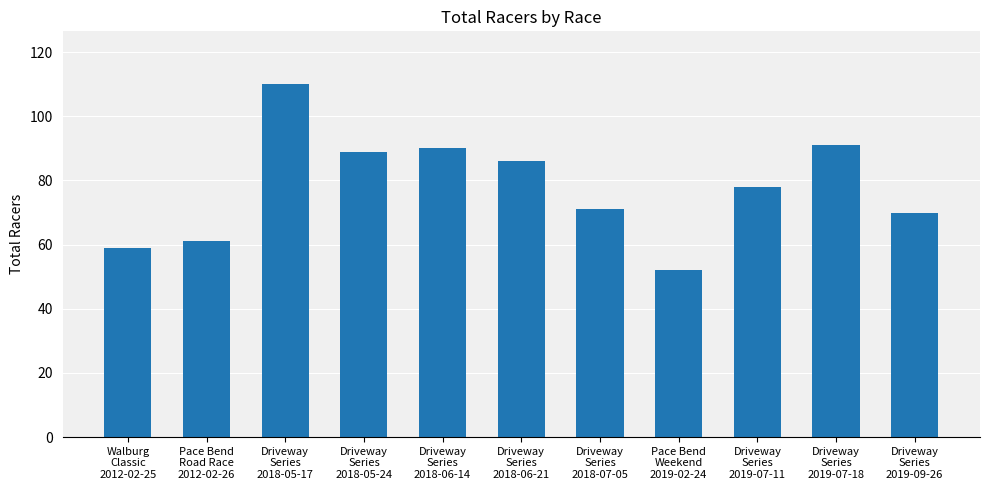

At which label is the value closest to 81?

Driveway
Series
2019-07-11